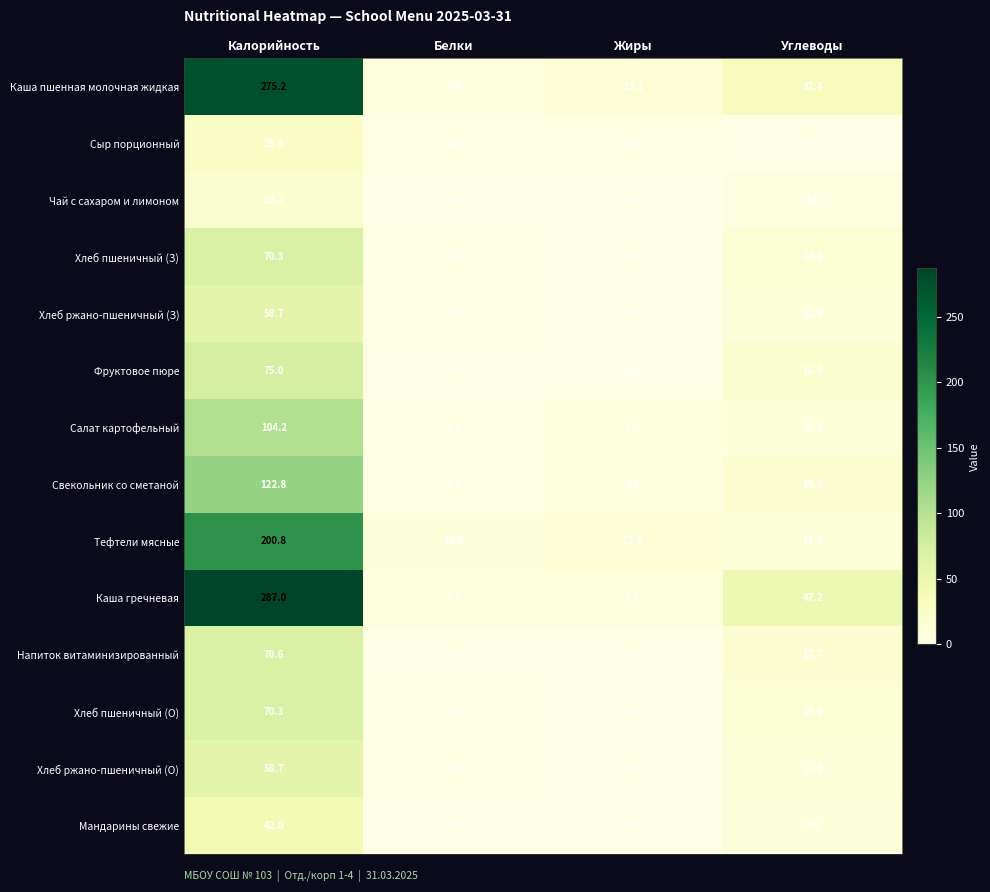

What is the difference between the highest and lowest values at Углеводы?

47.2